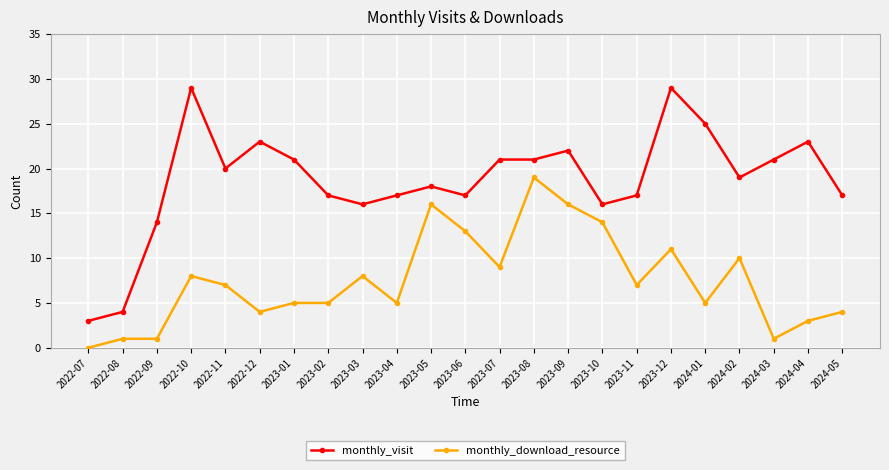

At which label does monthly_visit reach its minimum?

2022-07